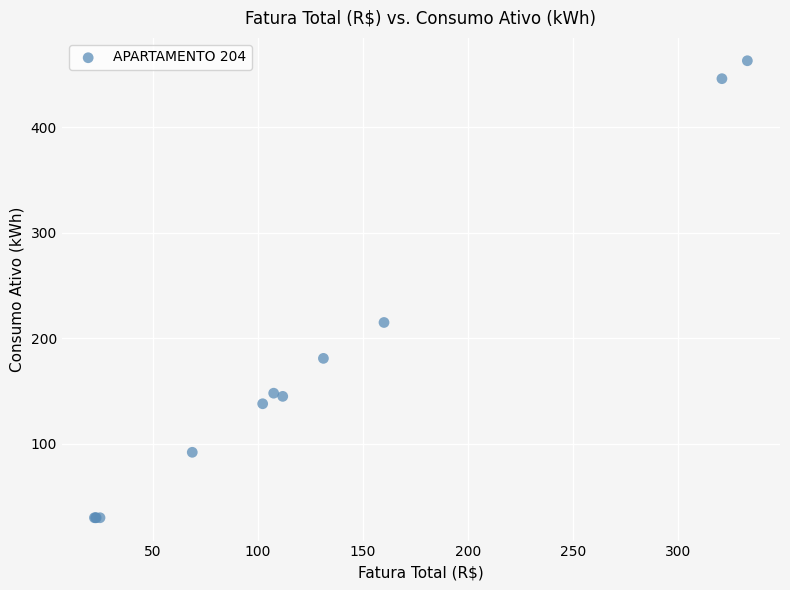

What Y value in the scatter plot is closest to 246?

215